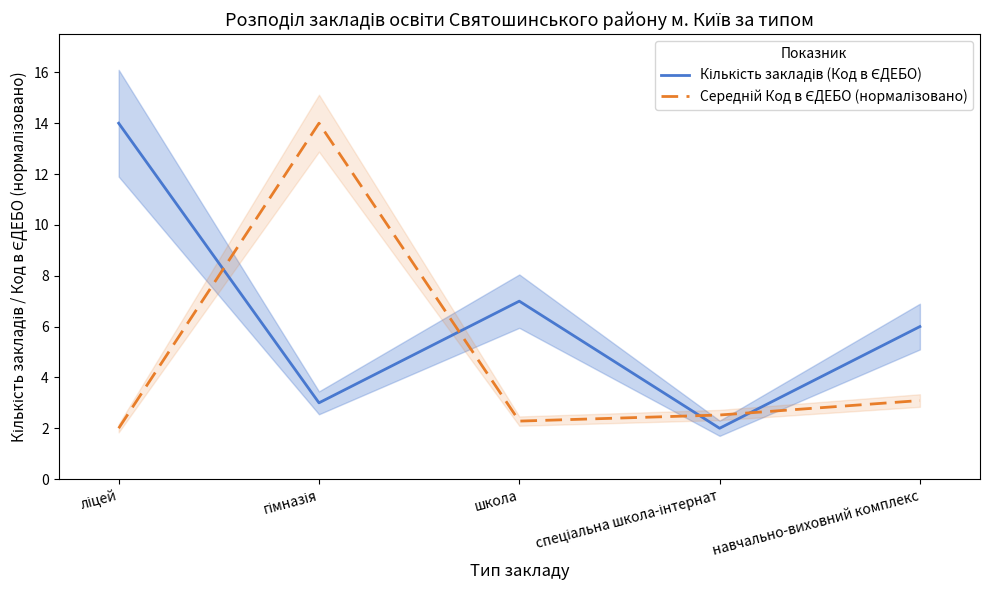

The value of Кількість закладів (Код в ЄДЕБО) at гімназія is 5.1. True or false?

False